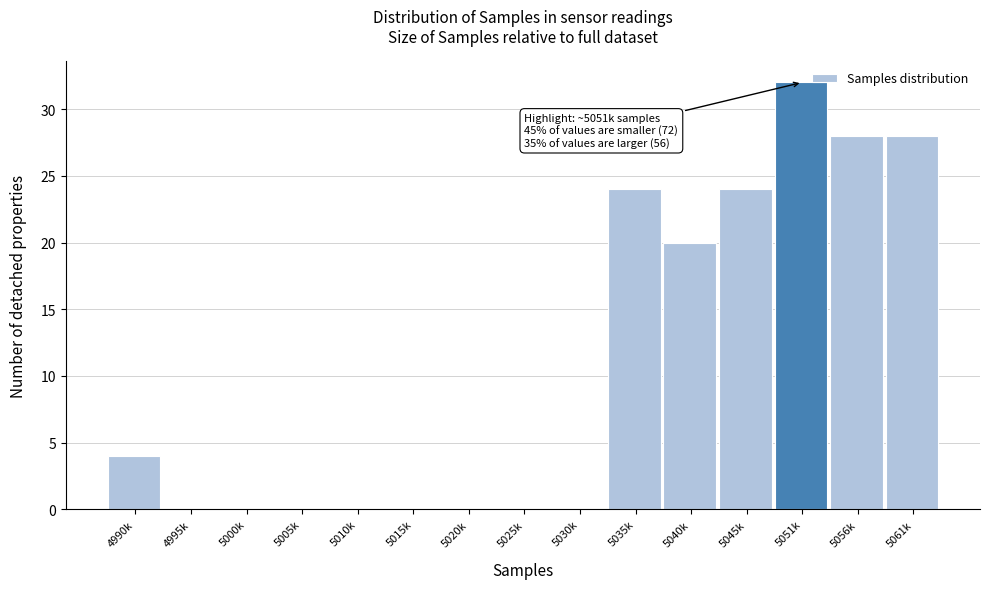

Reading left to right, list all the values displayed in this chart.

4990k=4	4995k=0	5000k=0	5005k=0	5010k=0	5015k=0	5020k=0	5025k=0	5030k=0	5035k=24	5040k=20	5045k=24	5051k=32	5056k=28	5061k=28